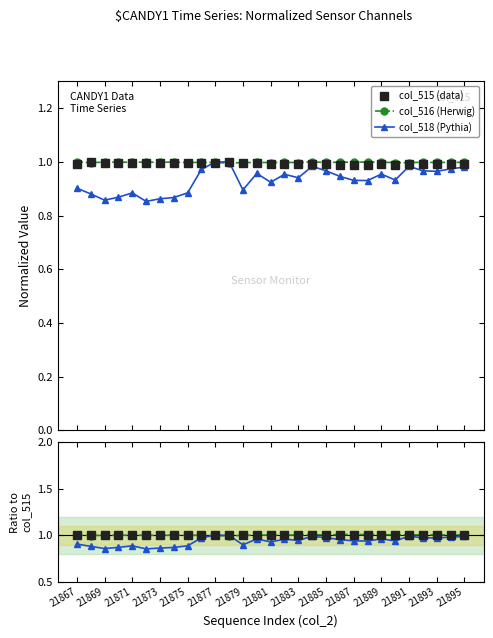

True or false: ratio col_518 (Pythia) and col_516 (Herwig) intersect in this chart.

True